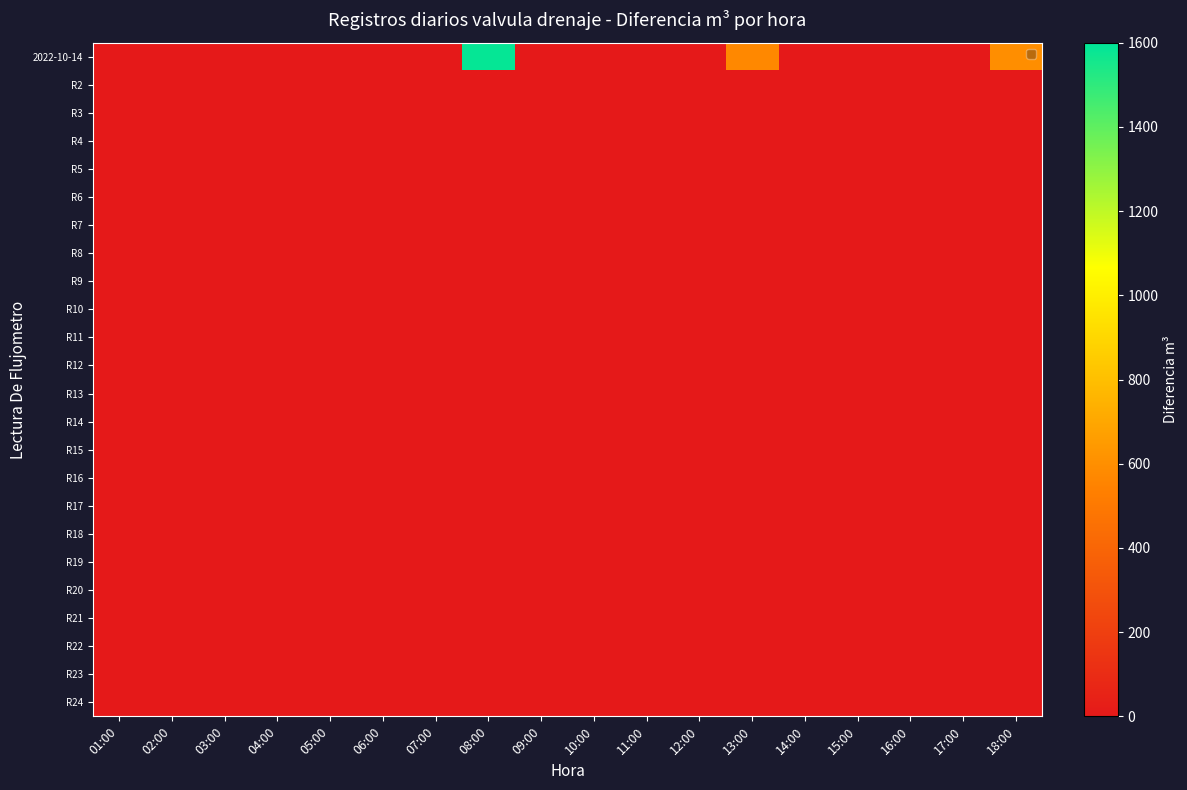

Between 01:00 and 15:00, which series saw the biggest shift?

2022-10-14